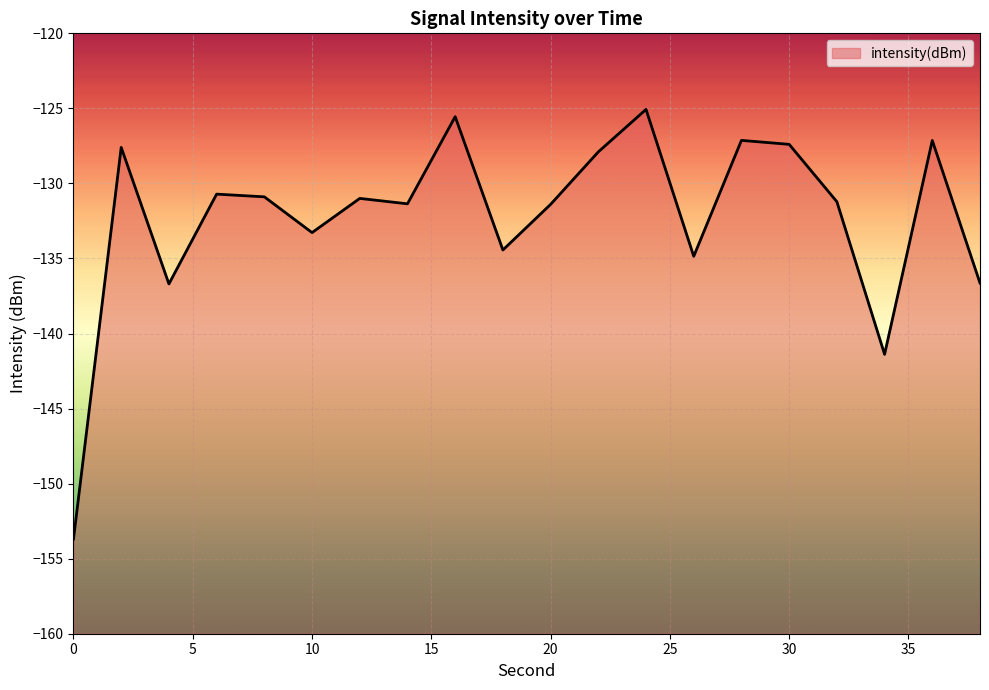

Which category has the highest value across all series?

24